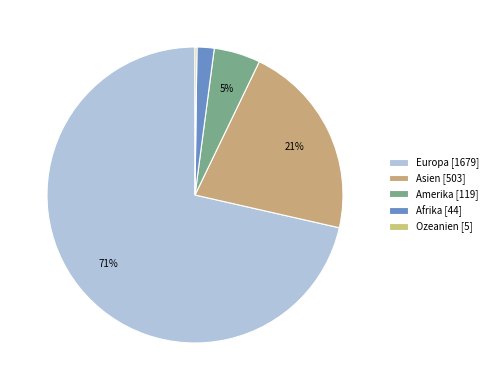

Approximately how many times larger is the value at Asien compared to Ozeanien?

100.6